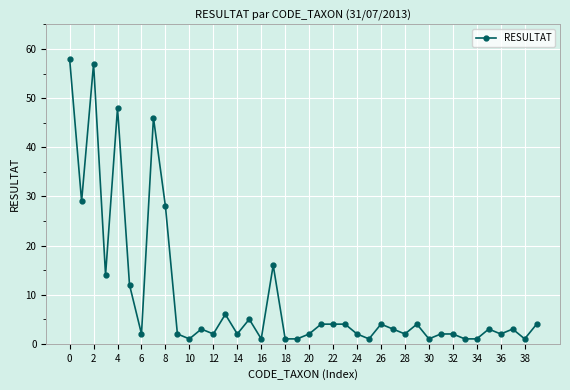

Does the chart have visible grid lines?

Yes